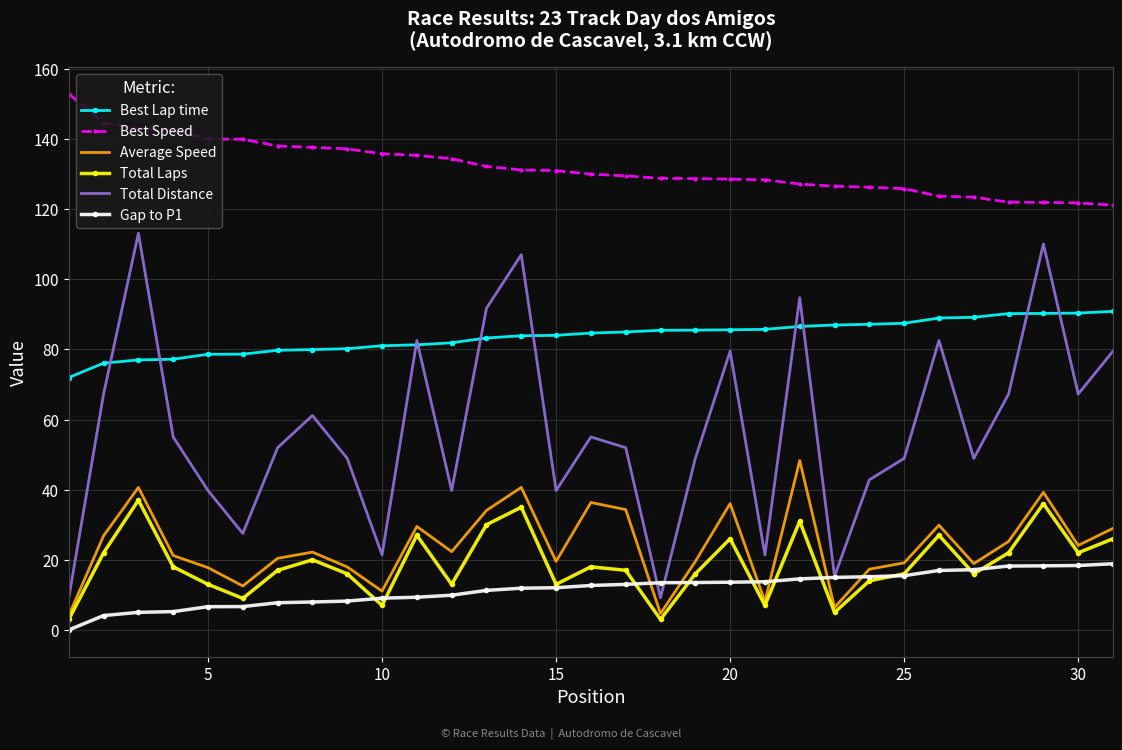

Which series has the largest total across all categories?

Best Speed